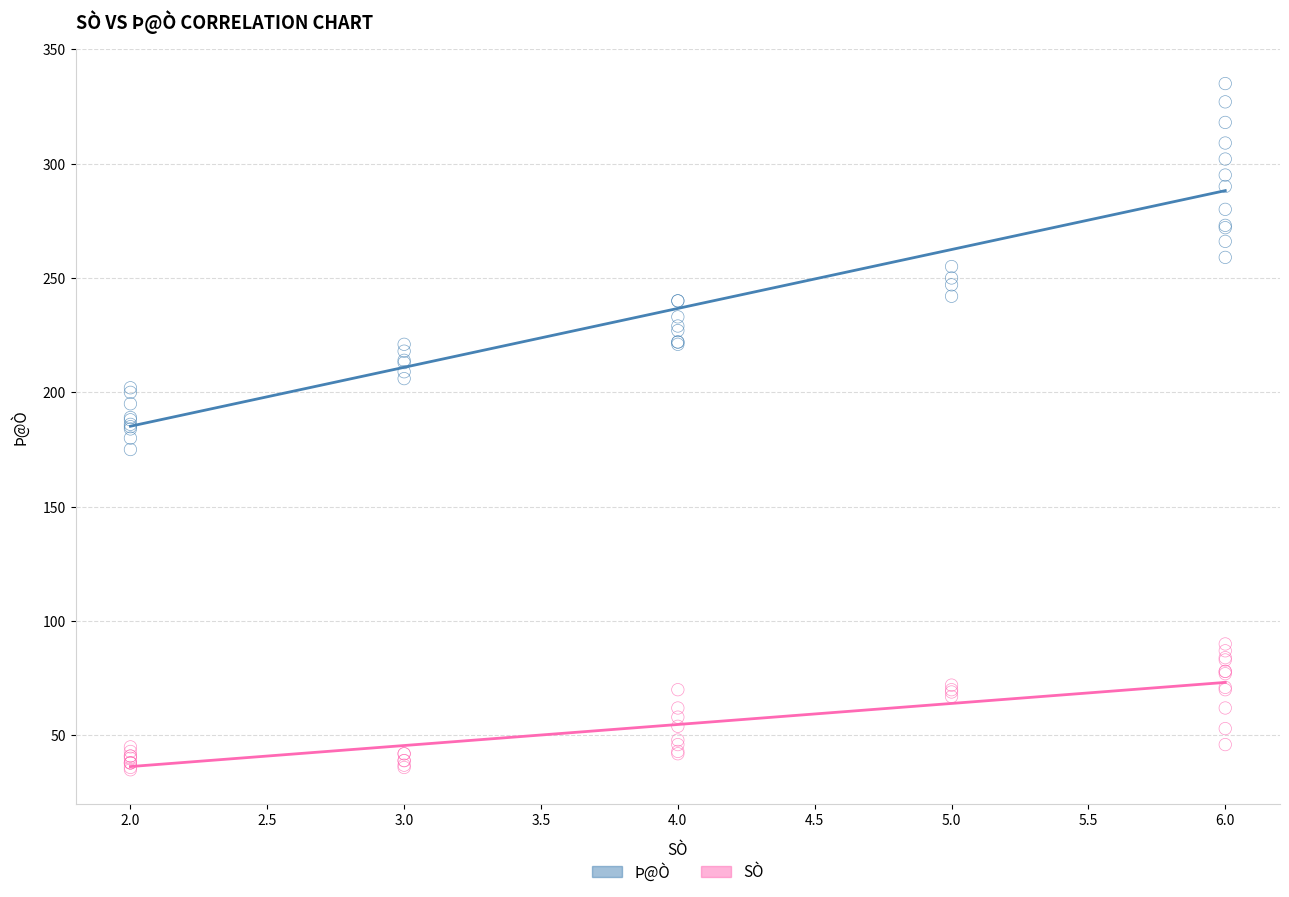

Which series contains the lowest Y value?

SÒ